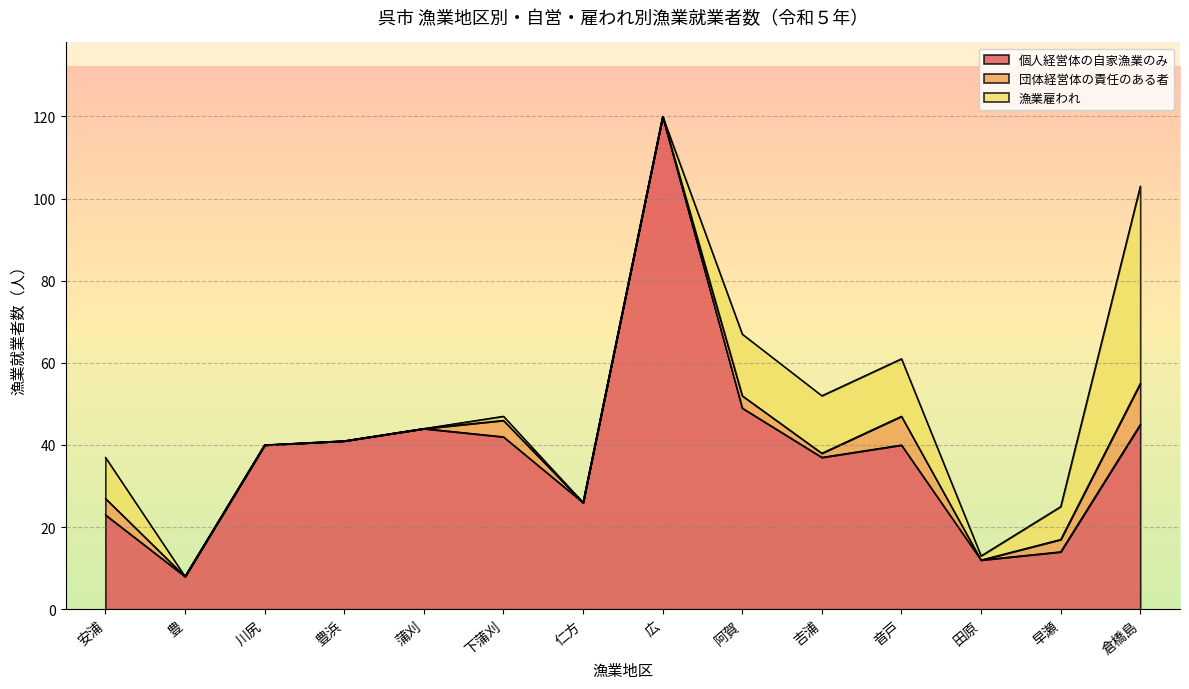

True or false: 団体経営体の責任のある者 and 個人経営体の自家漁業のみ cross at least once.

False